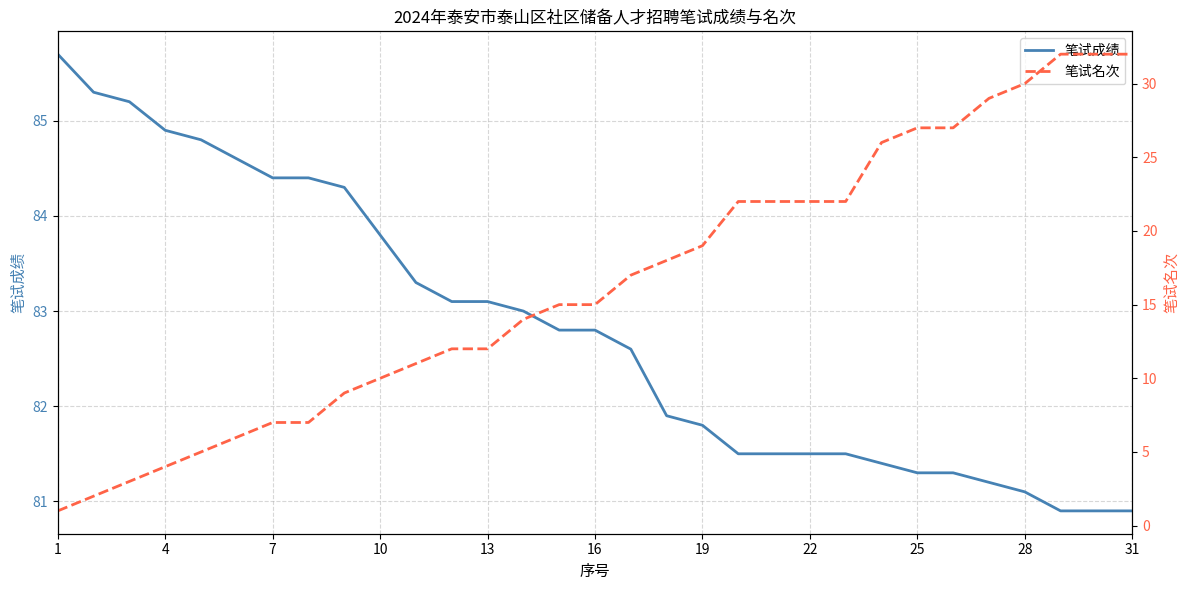

List the series in order of their peak value, lowest first.

笔试名次, 笔试成绩